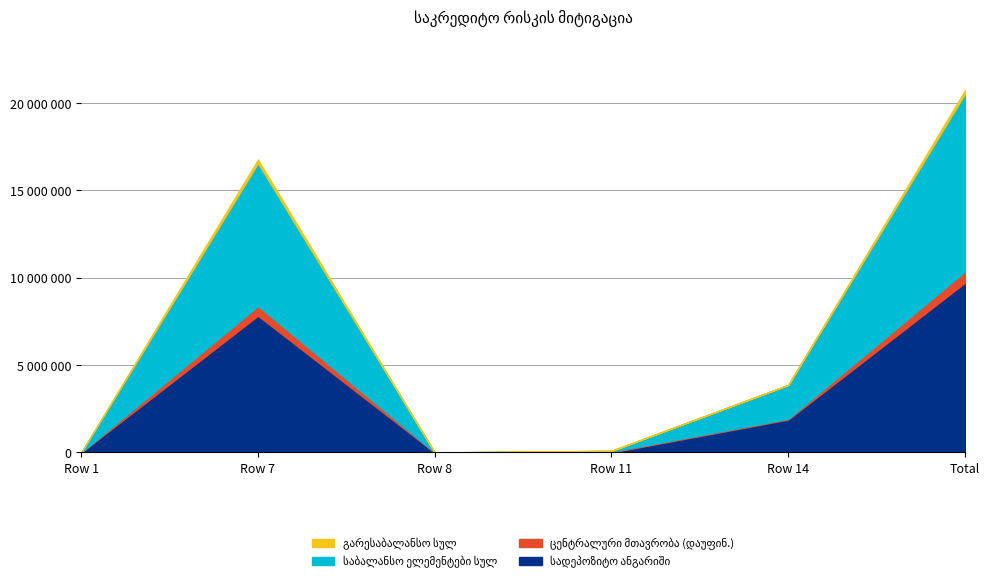

Which has a higher value, Row 14 or Row 7?

Row 7